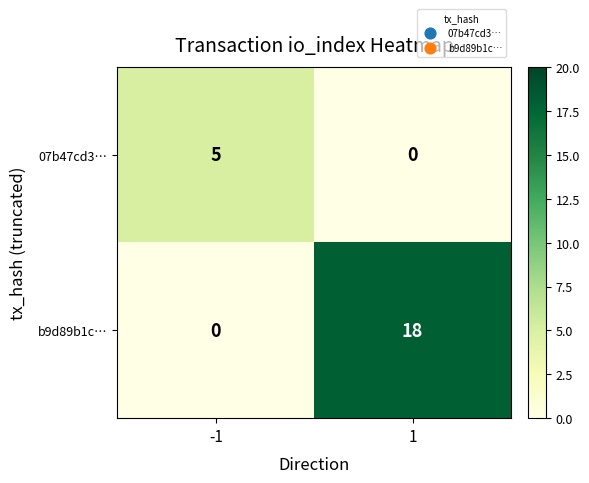

The value of b9d89b1c… at 1 is 18. True or false?

True